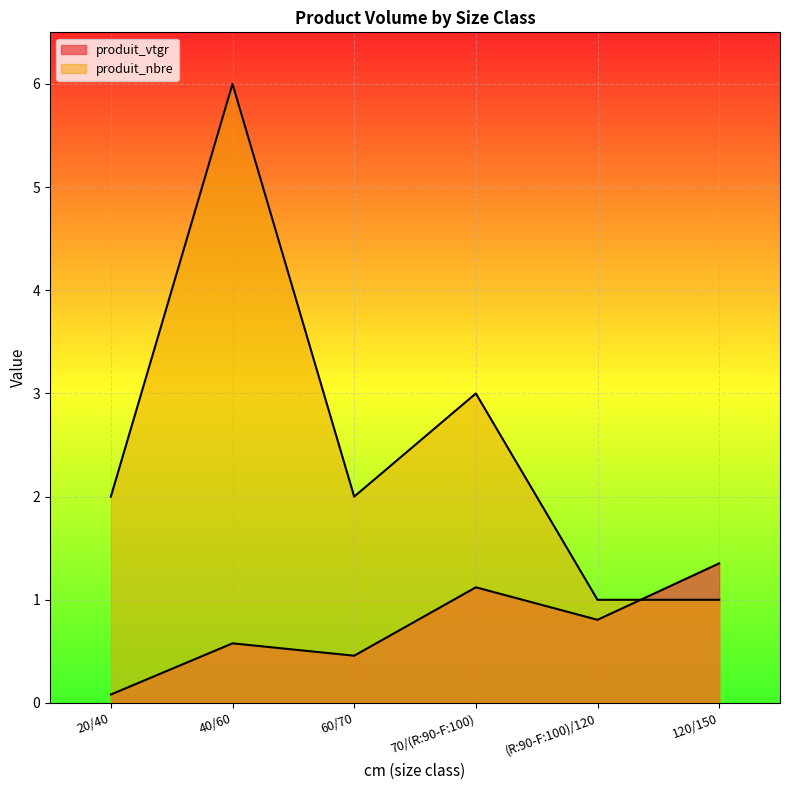

Reading right to left, list all the values displayed in this chart.

produit_vtgr: 120/150=1.4	(R:90-F:100)/120=0.8	70/(R:90-F:100)=1.1	60/70=0.5	40/60=0.6	20/40=0.1
produit_nbre: 120/150=1.0	(R:90-F:100)/120=1.0	70/(R:90-F:100)=3.0	60/70=2.0	40/60=6.0	20/40=2.0